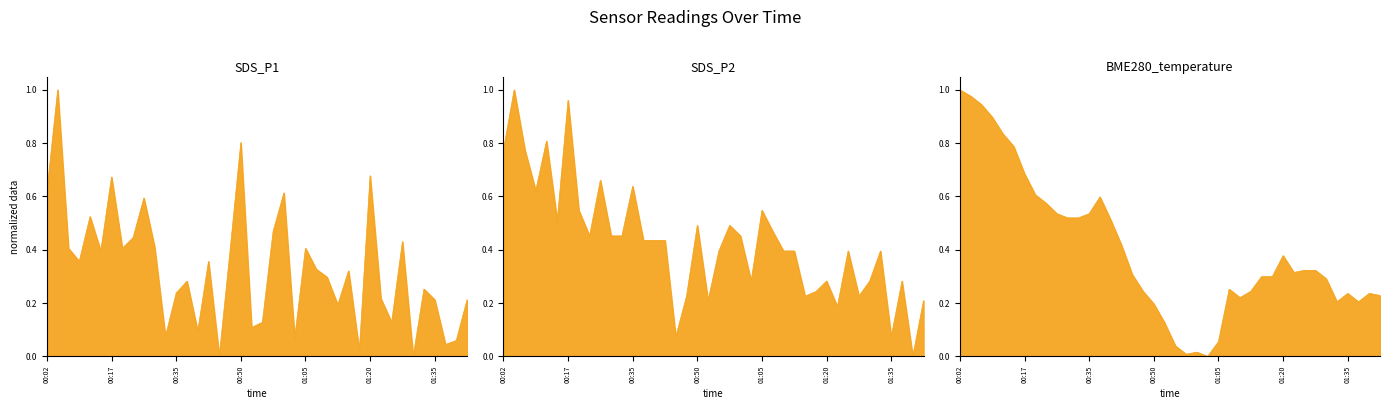

What is the difference between the SDS_P1 values at 01:10 and 01:30?

0.3